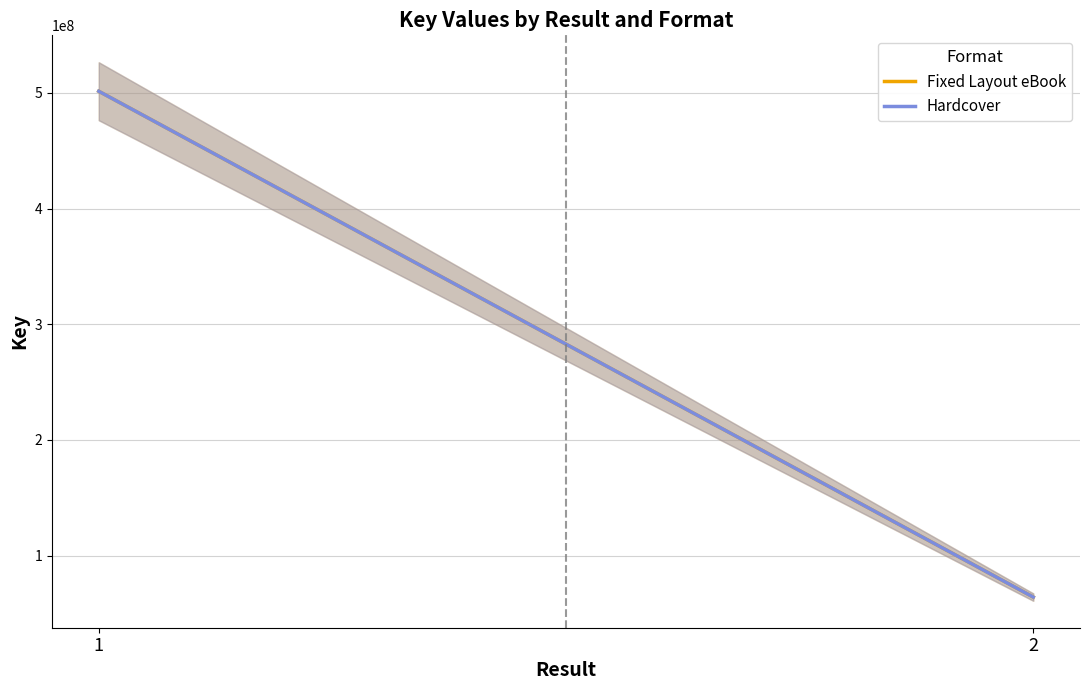

Is the value of Fixed Layout eBook at 2 greater than the value of Hardcover at 2?

No